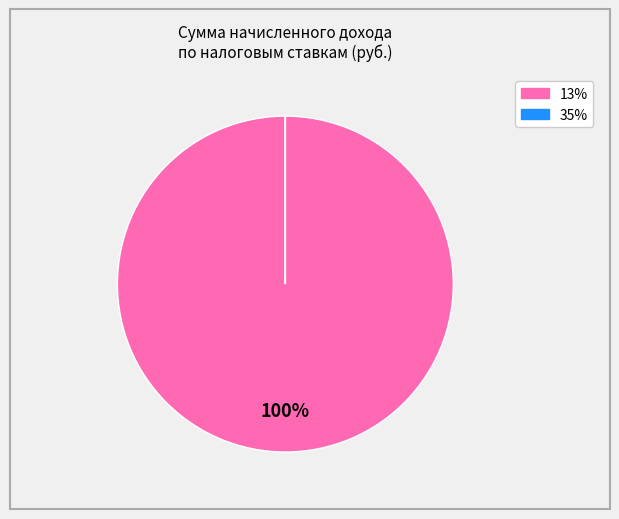

Is there a majority slice in this chart?

Yes